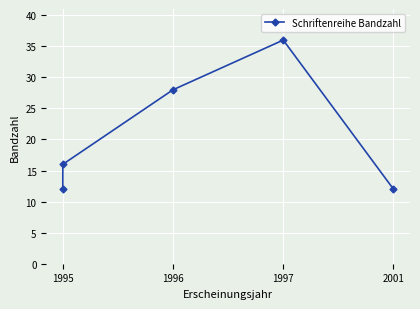

What is the sum of the values at 2001 and 1996?

40